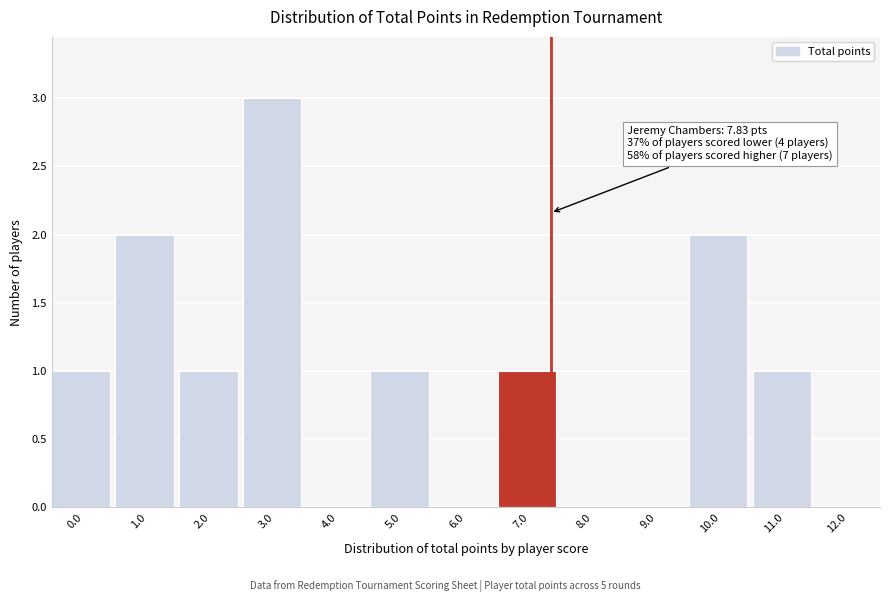

Reading left to right, transcribe all the data shown in this chart.

0.0=1	1.0=2	2.0=1	3.0=3	4.0=0	5.0=1	6.0=0	7.0=1	8.0=0	9.0=0	10.0=2	11.0=1	12.0=0